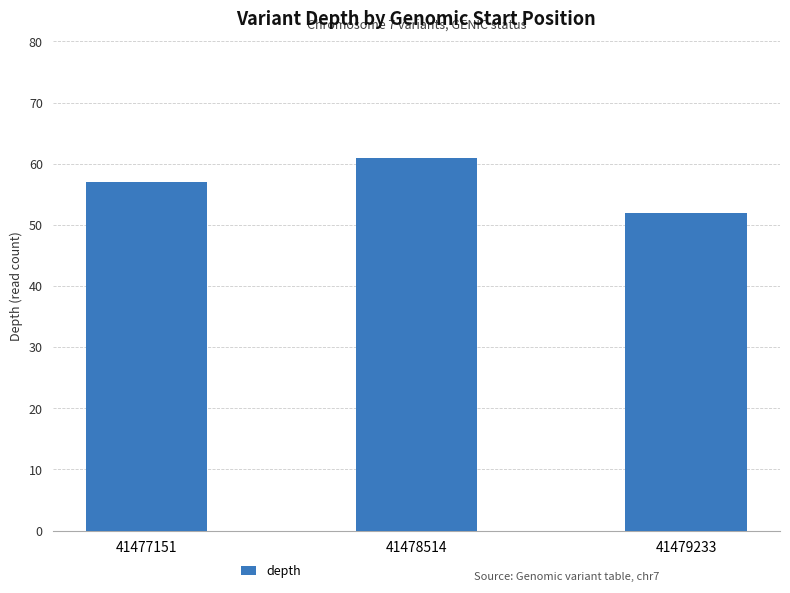

How many bars are there in total?

3